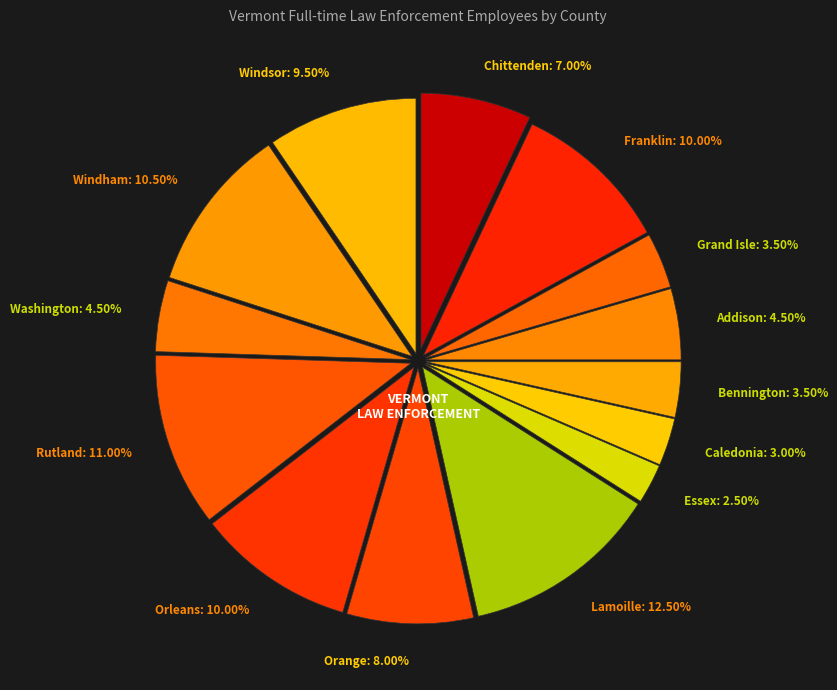

Approximately how many times larger is the value at Windsor compared to Rutland?

0.9